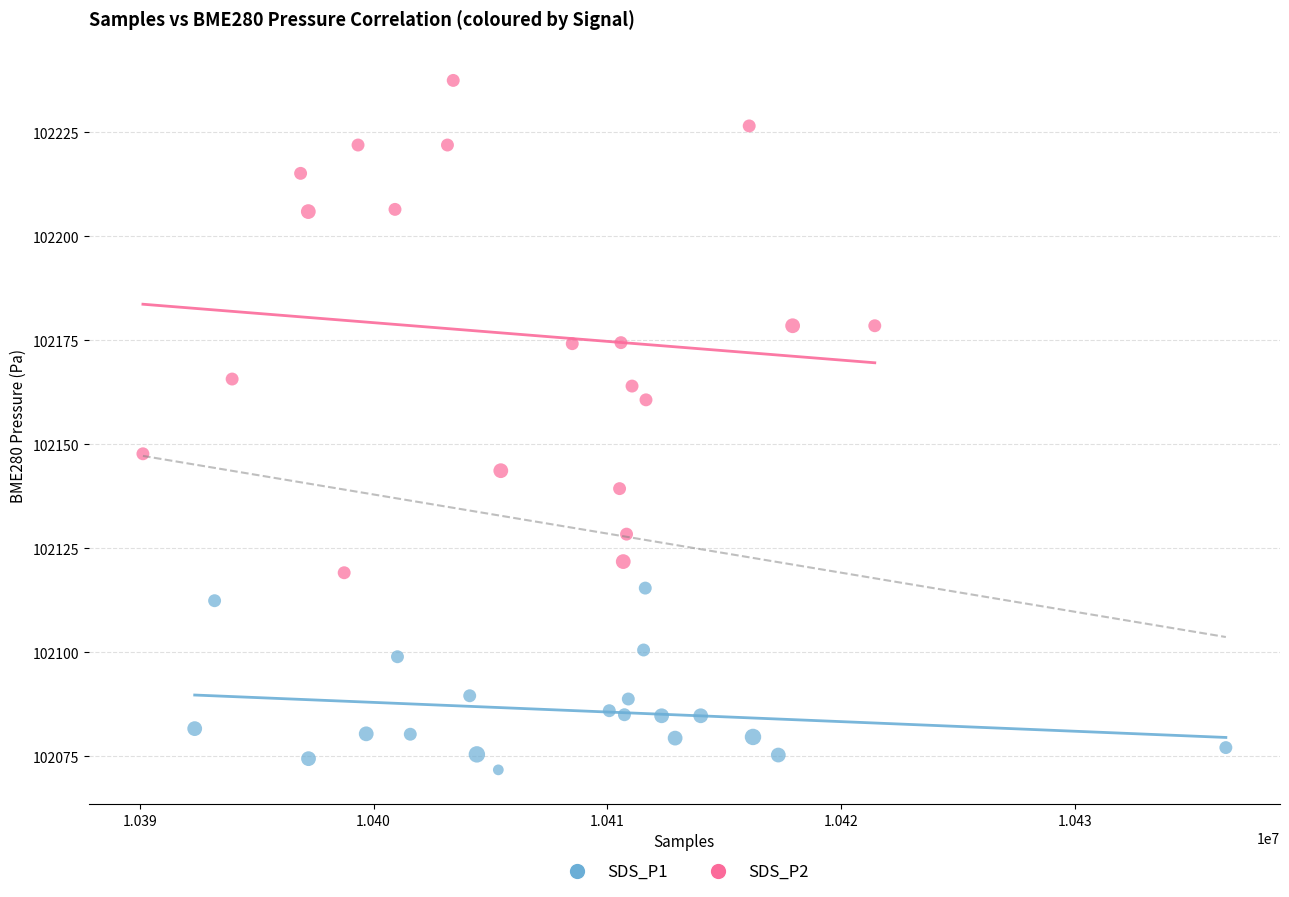

What are all the series names shown in the legend?

SDS_P1, SDS_P2